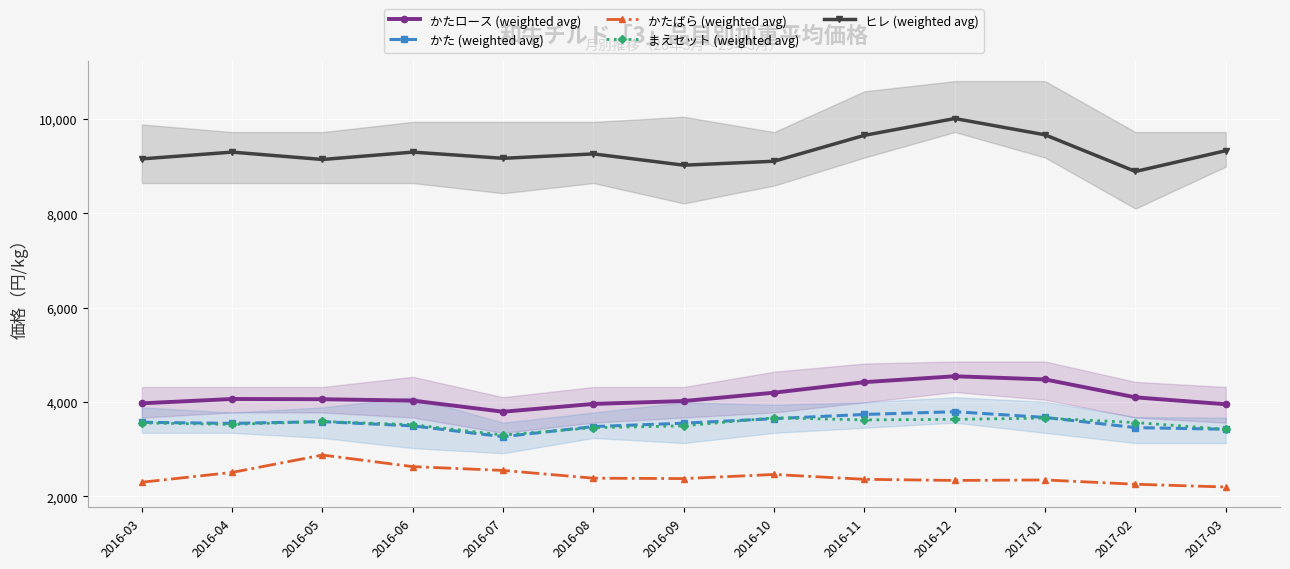

Rank the series by their maximum value, from lowest to highest.

かたばら (weighted avg), まえセット (weighted avg), かた (weighted avg), かたロース (weighted avg), ヒレ (weighted avg)